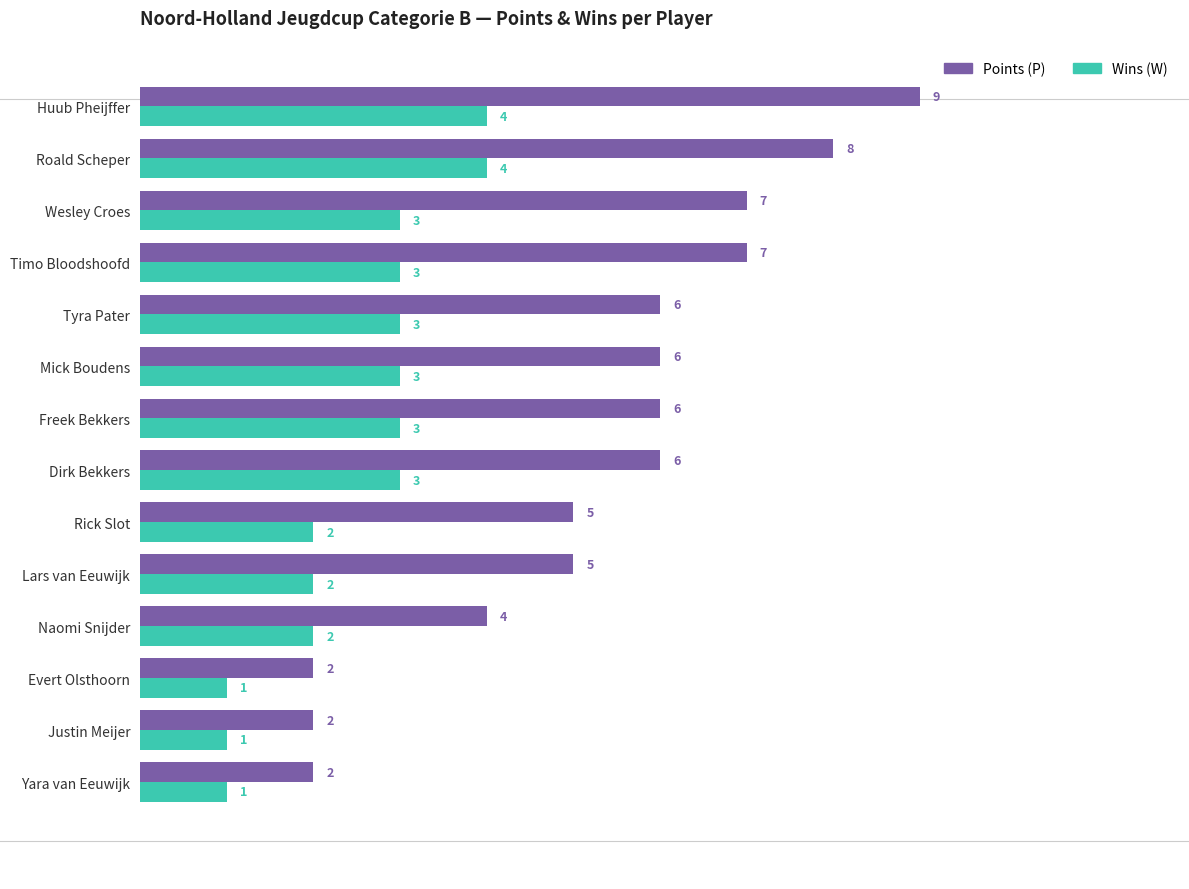

What is the approximate value of Points (P) at Huub Pheijffer?

9